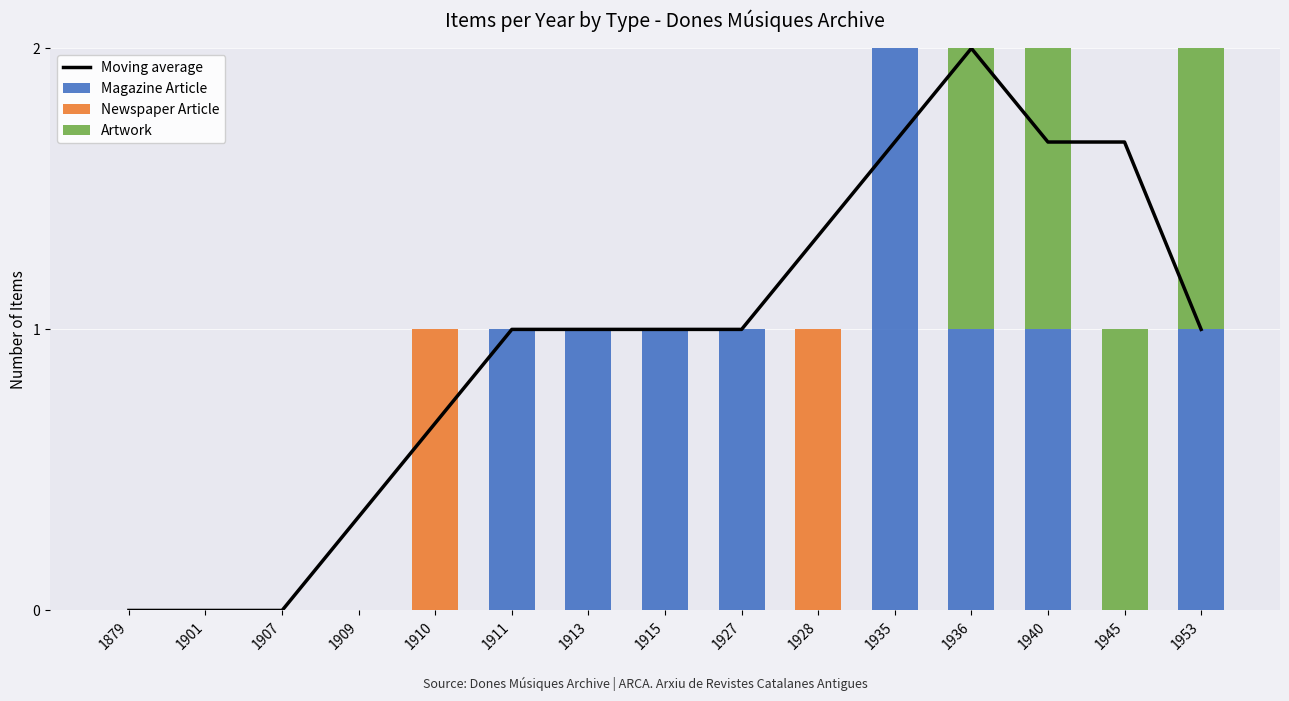

Which category has the highest value across all series?

1936